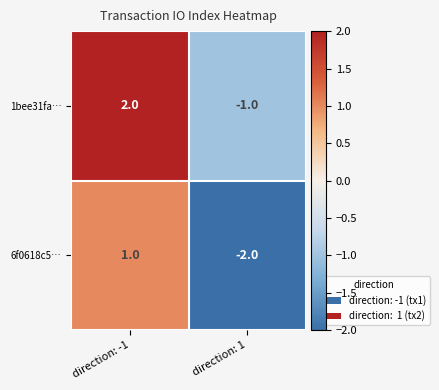

Which category has the lowest value in the 6f0618c5… series?

direction: 1